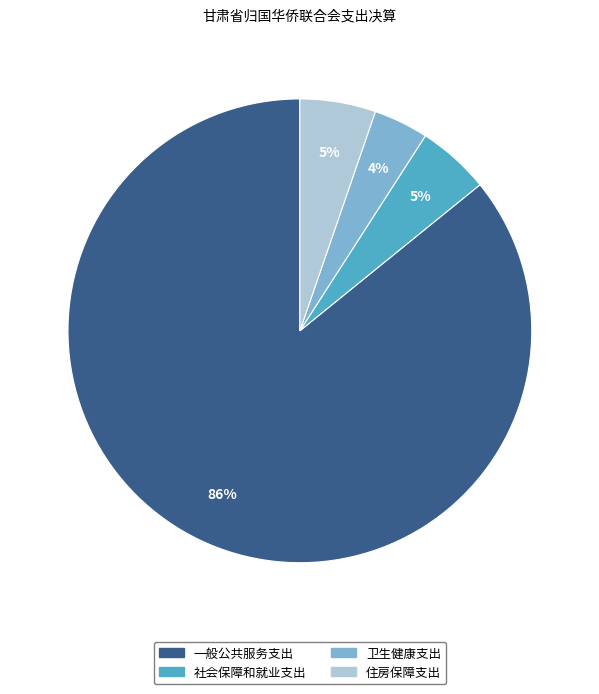

How many slices are in this pie chart?

4